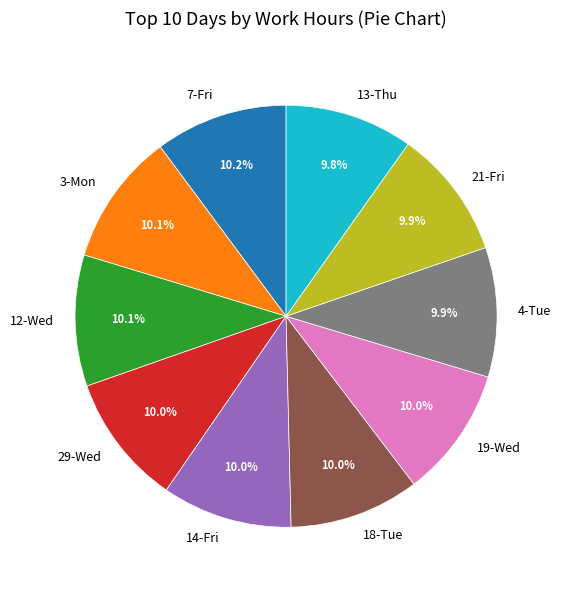

What is the ratio of the value at 18-Tue to the value at 7-Fri?

1.0